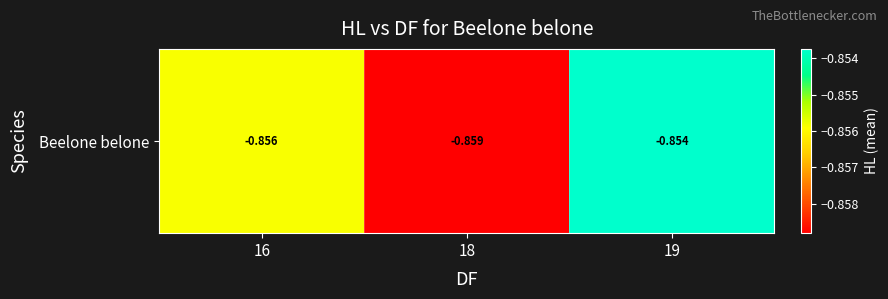

What is the smallest value displayed?

-0.9